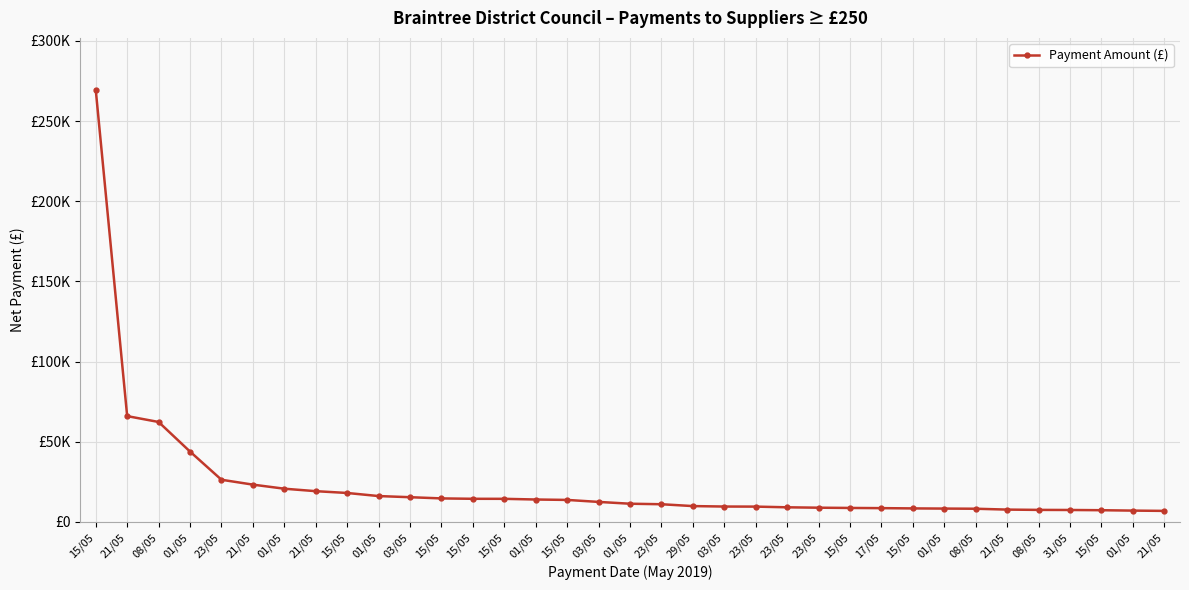

Is this an area chart (filled region under the line)?

No